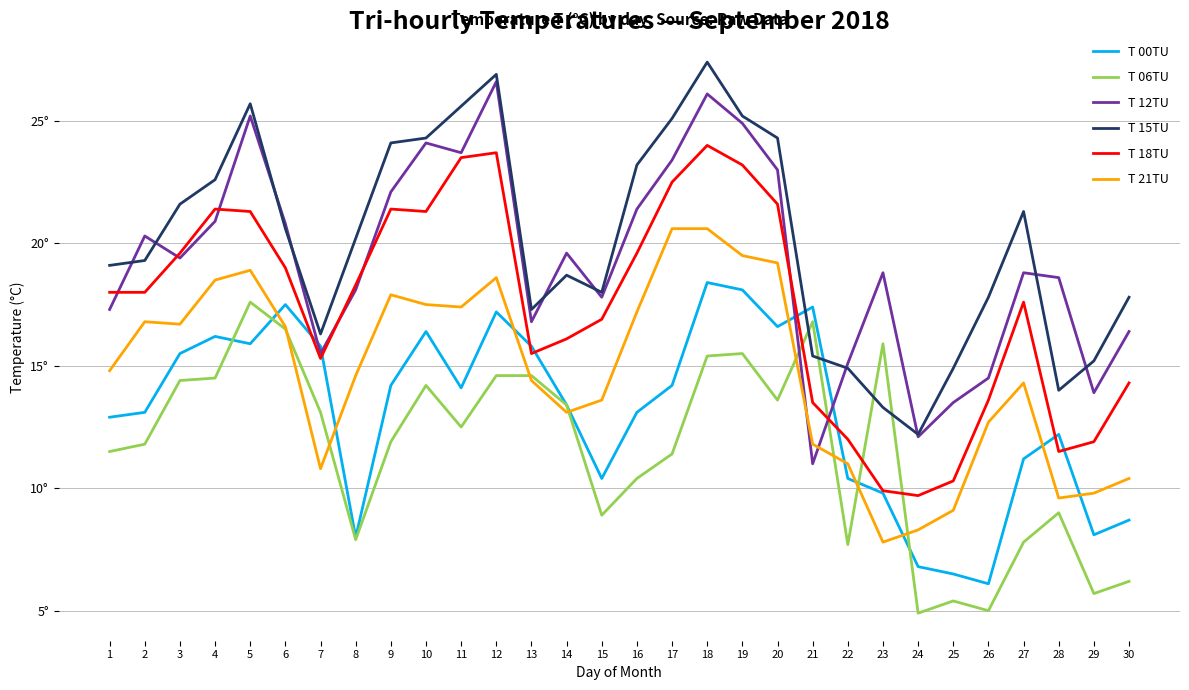

Is this an area chart (filled region under the line)?

No